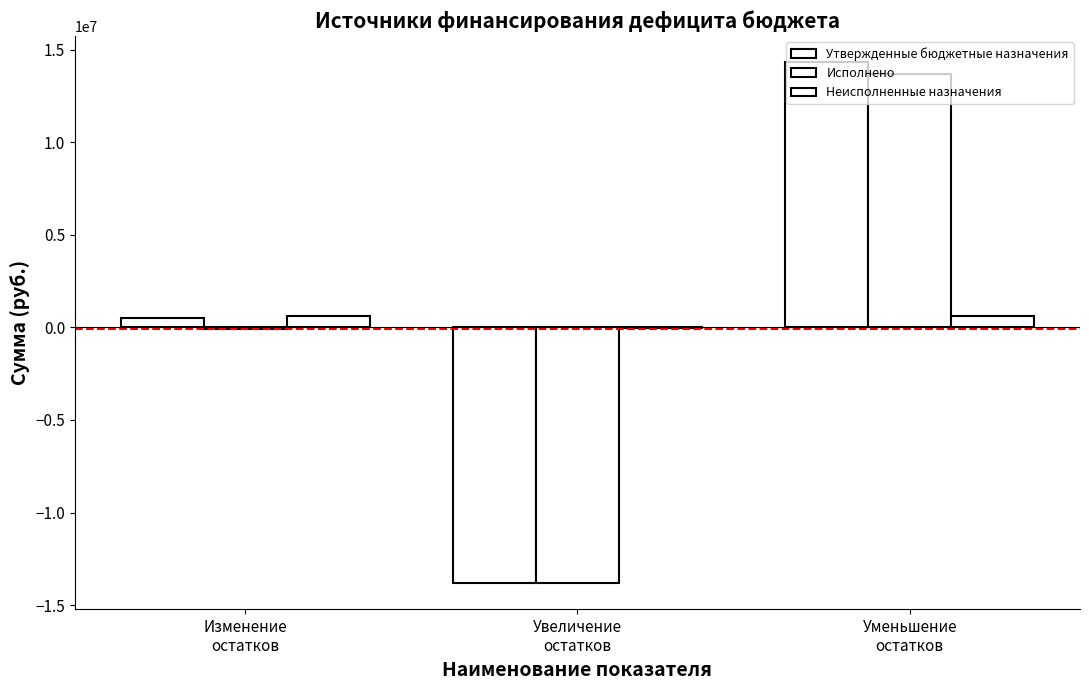

How many data points in Исполнено are above -95107?

1